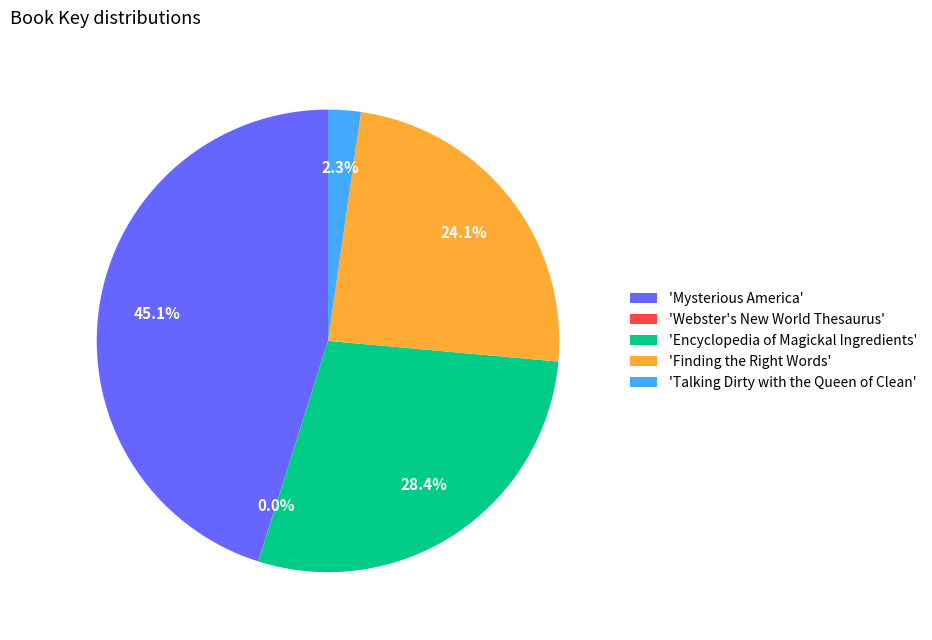

To the nearest percent, what is the average slice percentage?

20%